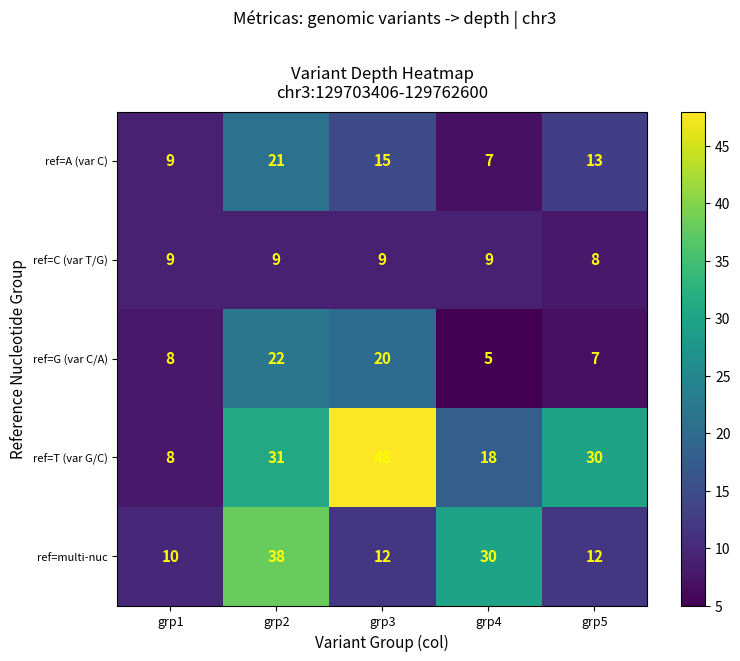

True or false: ref=G (var C/A) has a value of 34 at grp3.

False